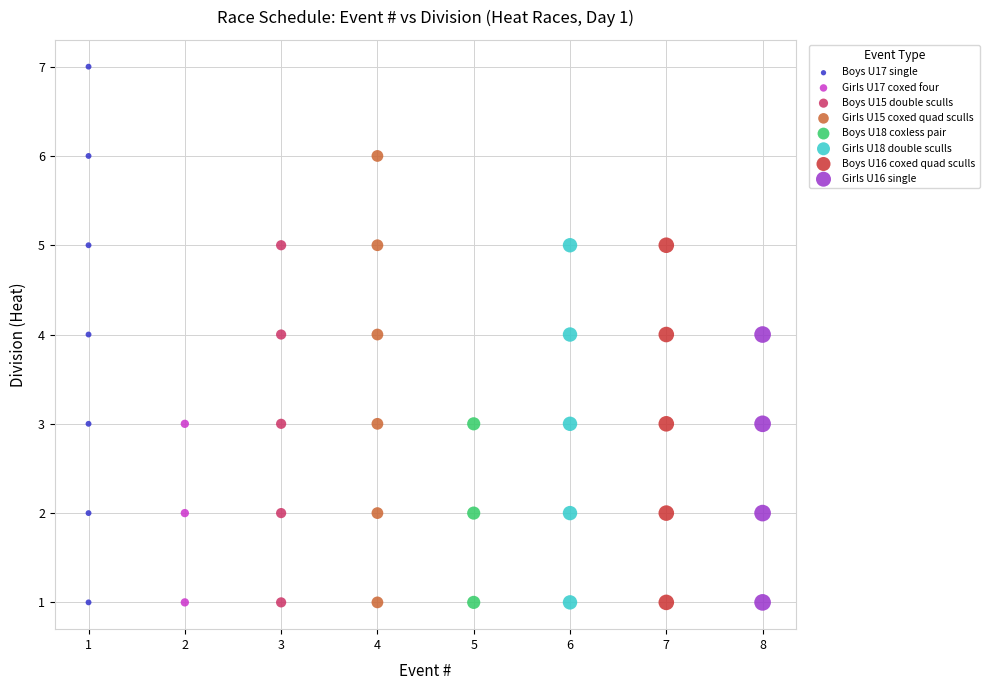

What are all the series names shown in the legend?

Boys U17 single, Girls U17 coxed four, Boys U15 double sculls, Girls U15 coxed quad sculls, Boys U18 coxless pair, Girls U18 double sculls, Boys U16 coxed quad sculls, Girls U16 single